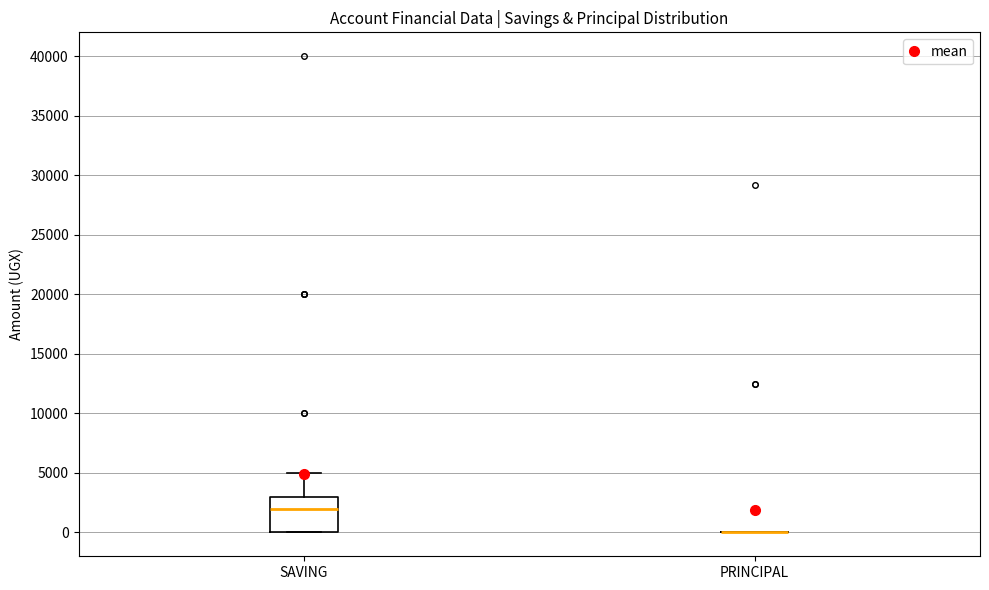

Reading left to right, read every box against the y-axis: the position of its median line, the range the box covers, and the ends of its whiskers. The values are not printed on the chart, so give them approximately, as read against the axis.

SAVING: median 2000, box 0 to 3000, whiskers 0 to 5000
PRINCIPAL: box collapsed to a line at 0, whiskers 0 to 0